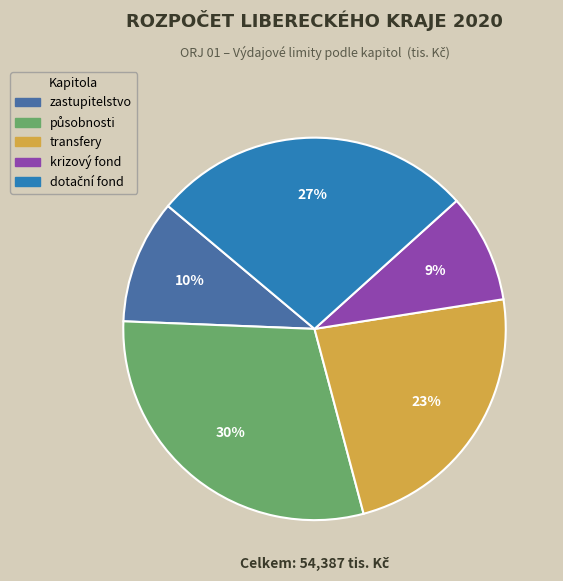

To the nearest percent, what is the average slice percentage?

20%